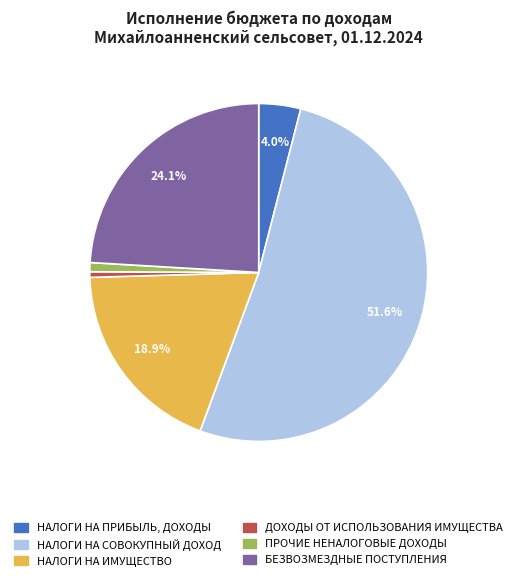

Which category has the biggest portion of the pie?

НАЛОГИ НА СОВОКУПНЫЙ ДОХОД